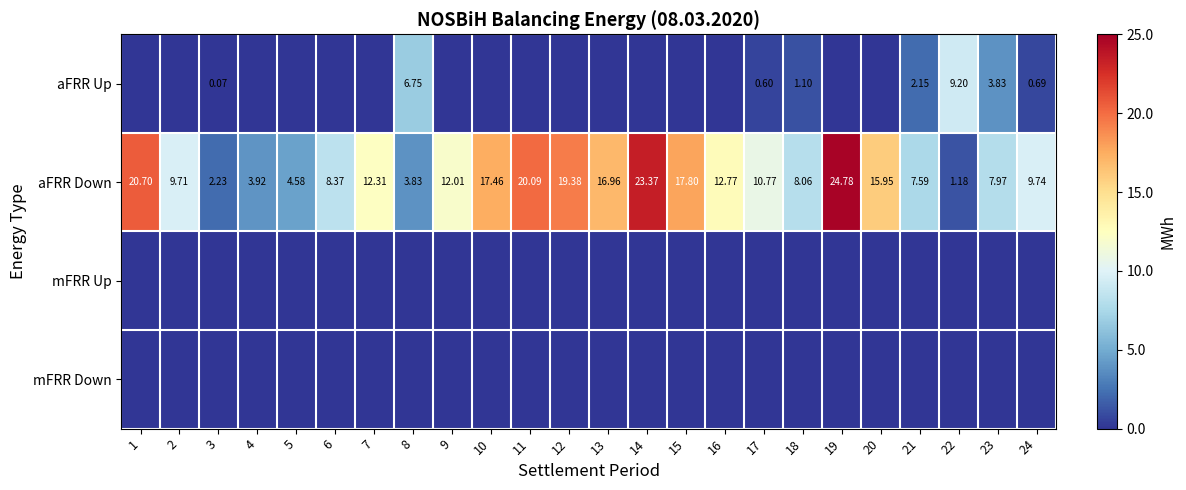

Between 7 and 1, which is larger?

7